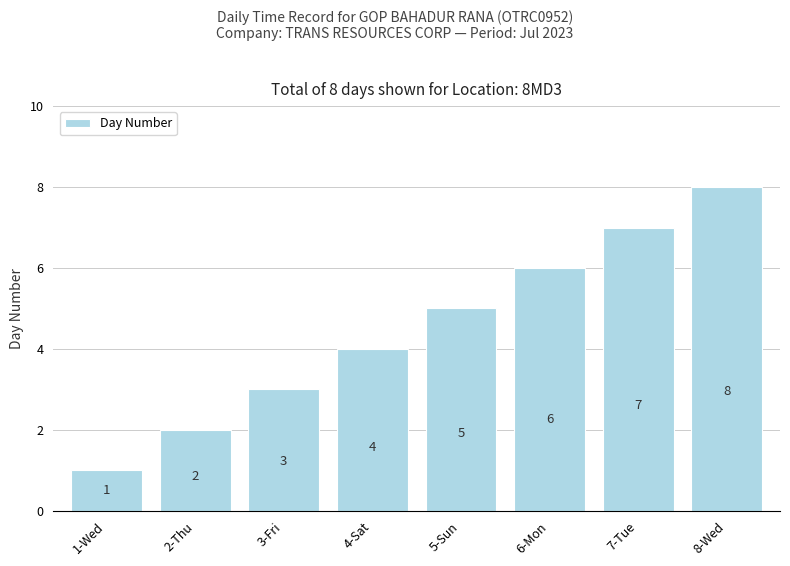

What is the difference between the values at 7-Tue and 6-Mon?

1